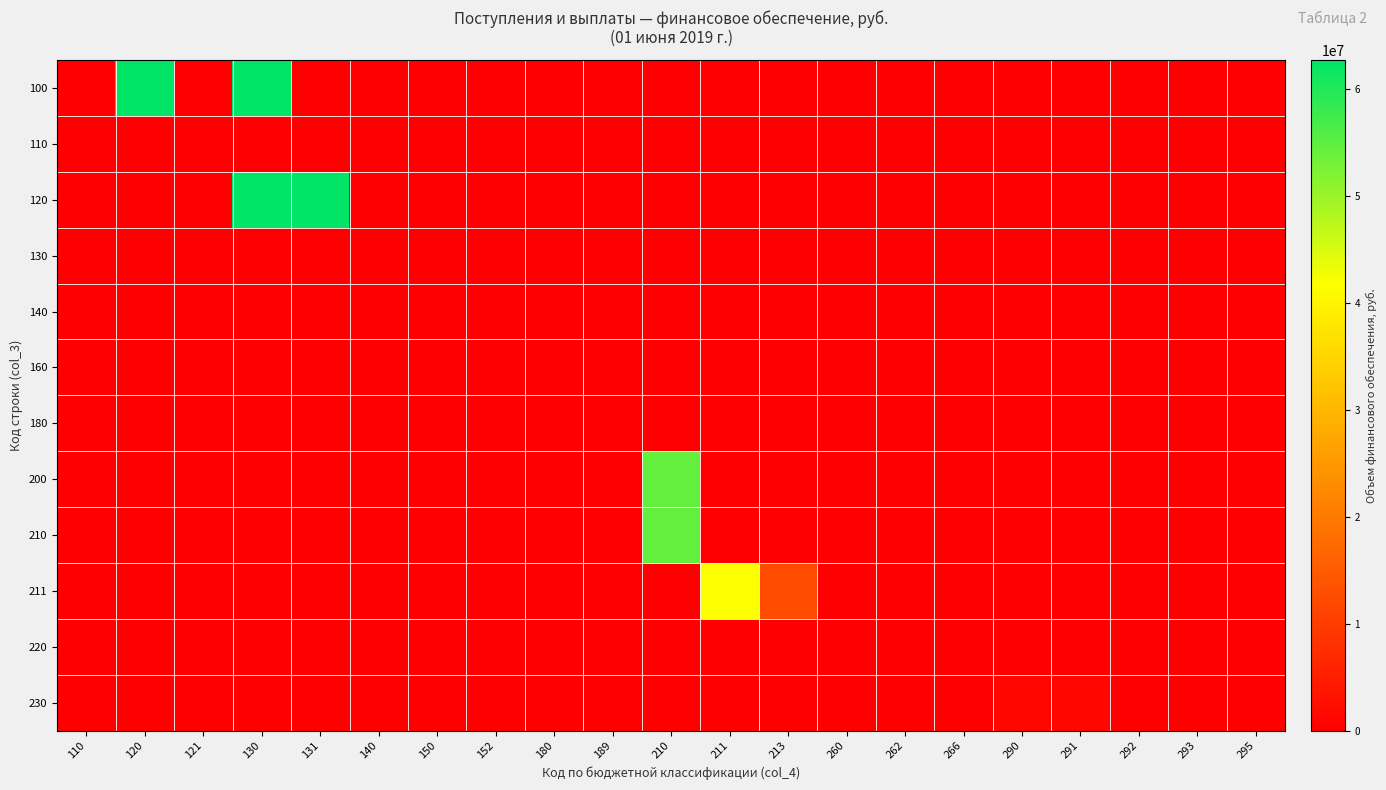

What is the total value across all series at 150?

197264